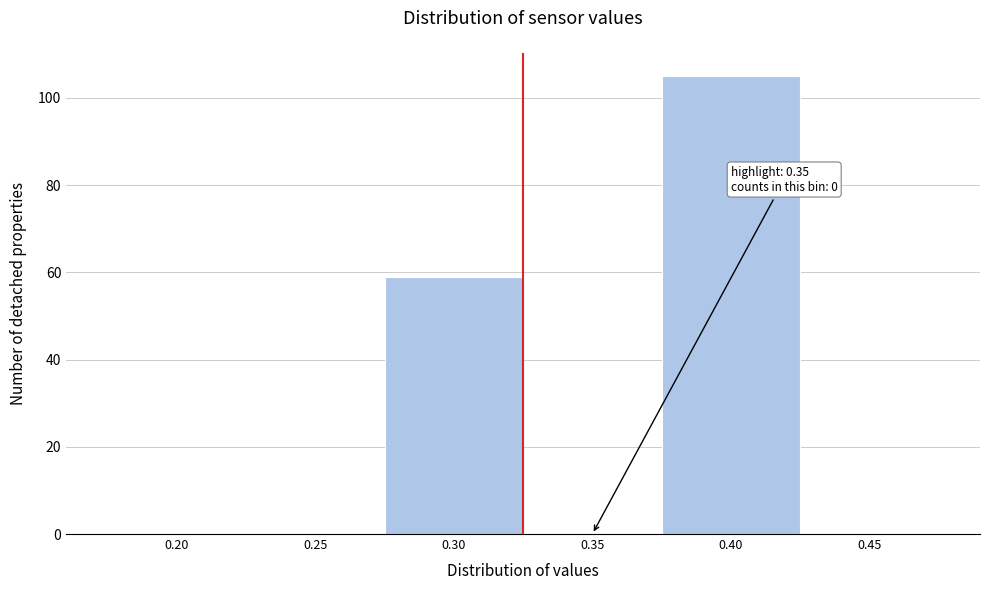

Reading right to left, extract all data points from this chart.

0.45=0	0.40=105	0.35=0	0.30=59	0.25=0	0.20=0